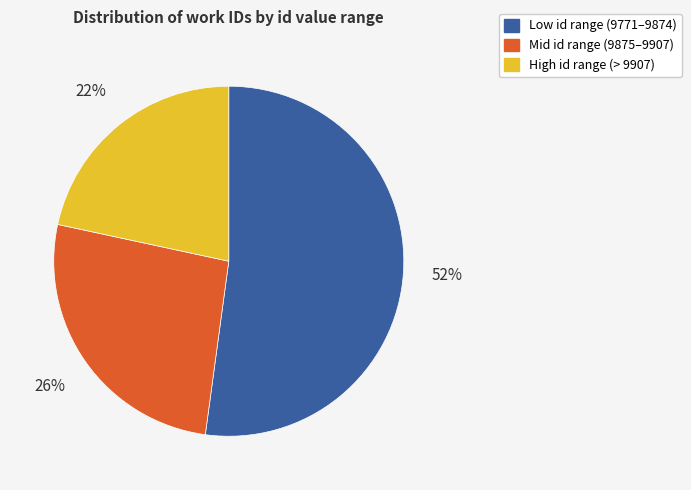

Count the number of slices in the pie.

3